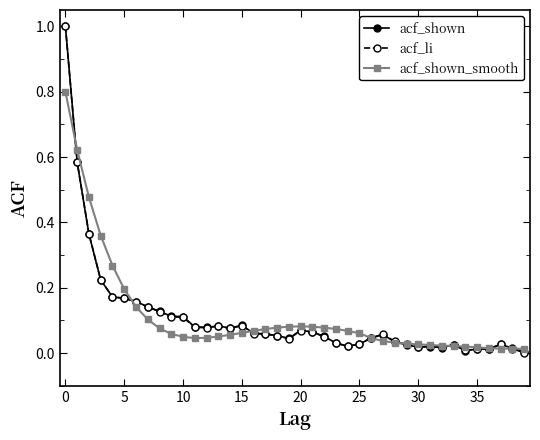

What is the highest value of the acf_shown series?

1.0